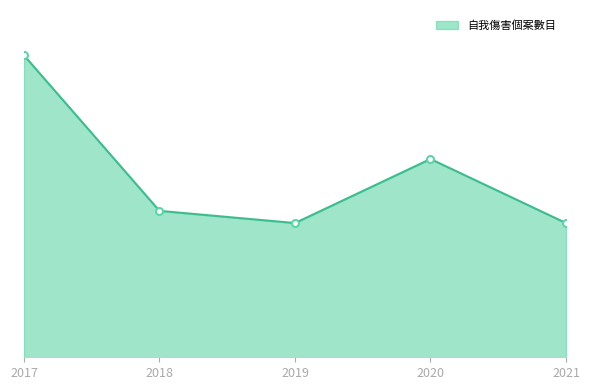

What is the value of the 2nd point from the left?

48